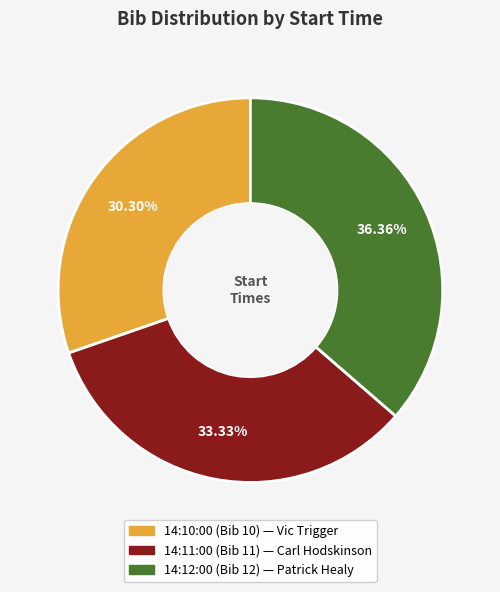

Which category has the smallest portion of the pie?

14:10:00